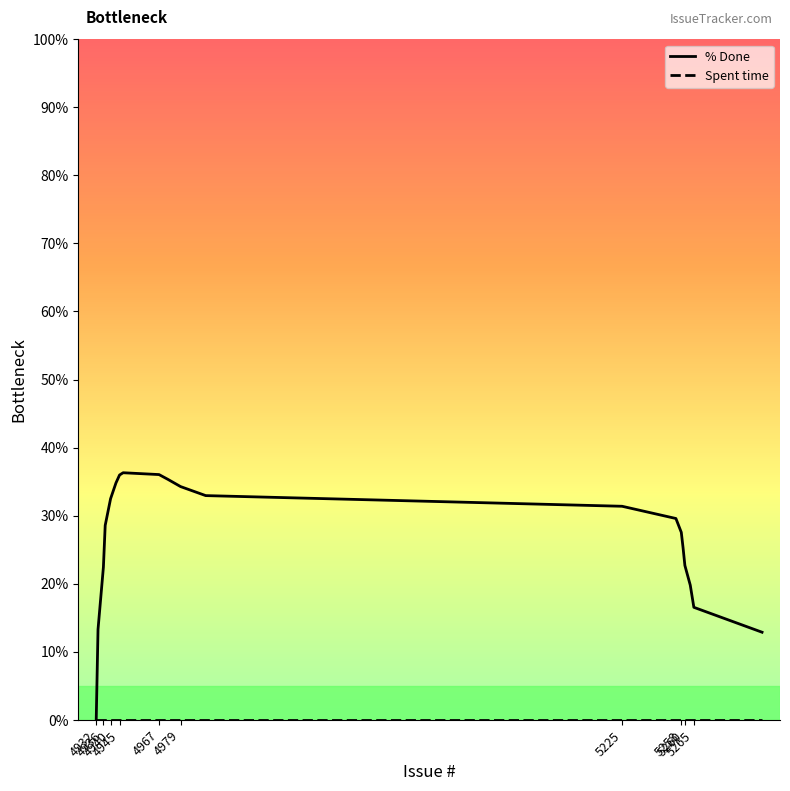

Which series has the largest range (max minus min)?

% Done